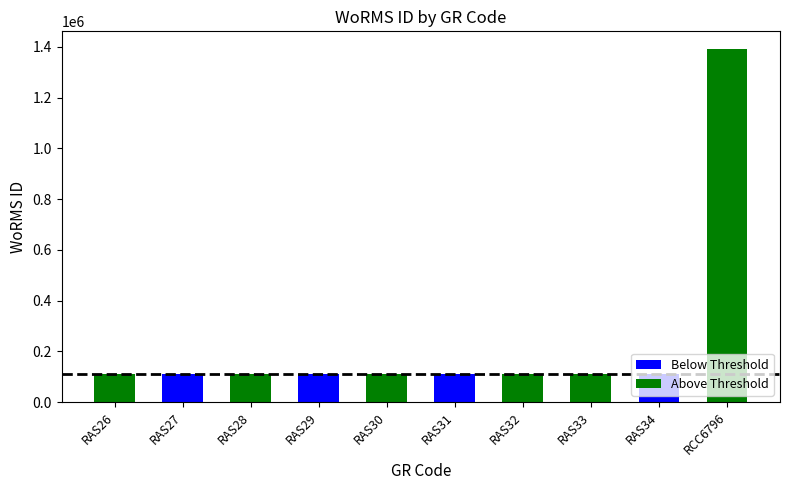

Approximately how many times larger is the value at RAS34 compared to RAS27?

1.0